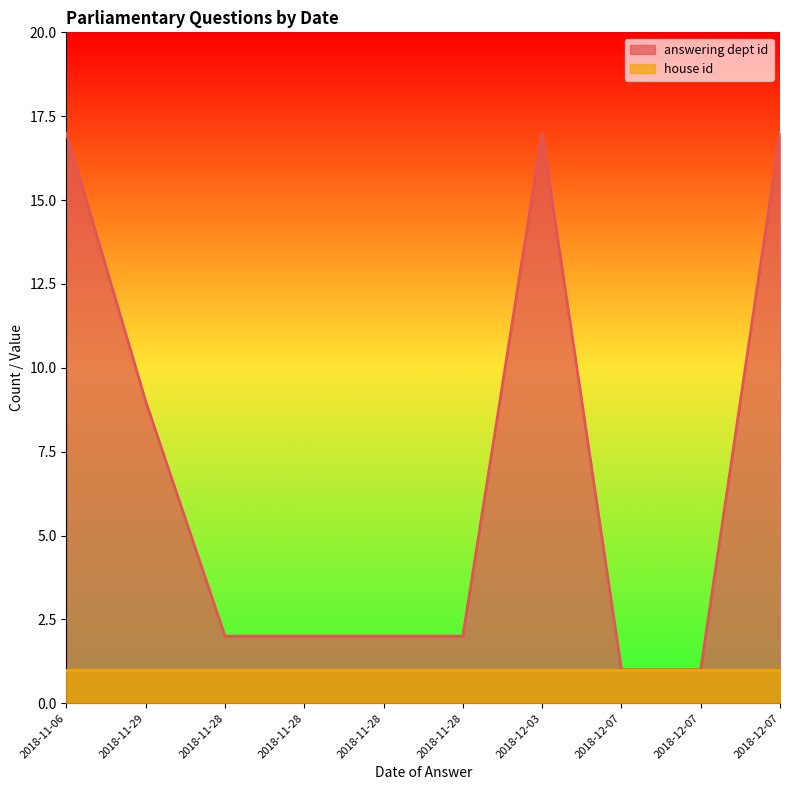

True or false: there are more than 1 points higher than both neighbors.

False